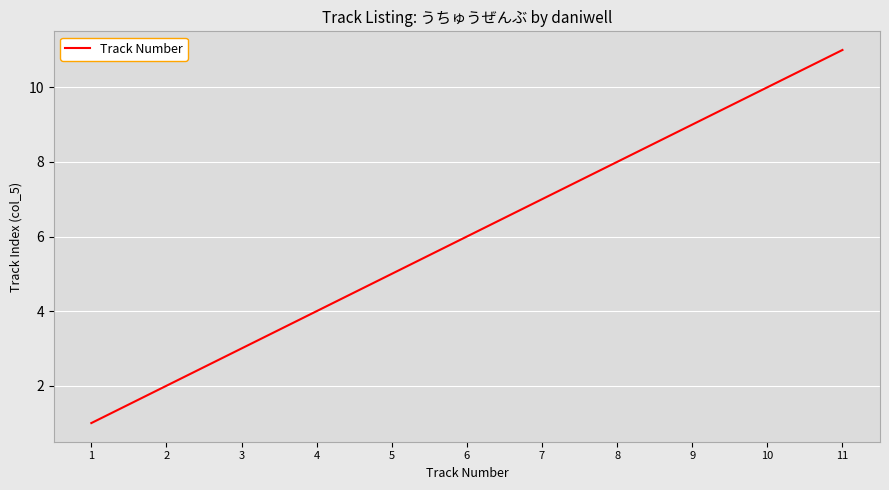

What is the change in value from 1 to 9?

+8